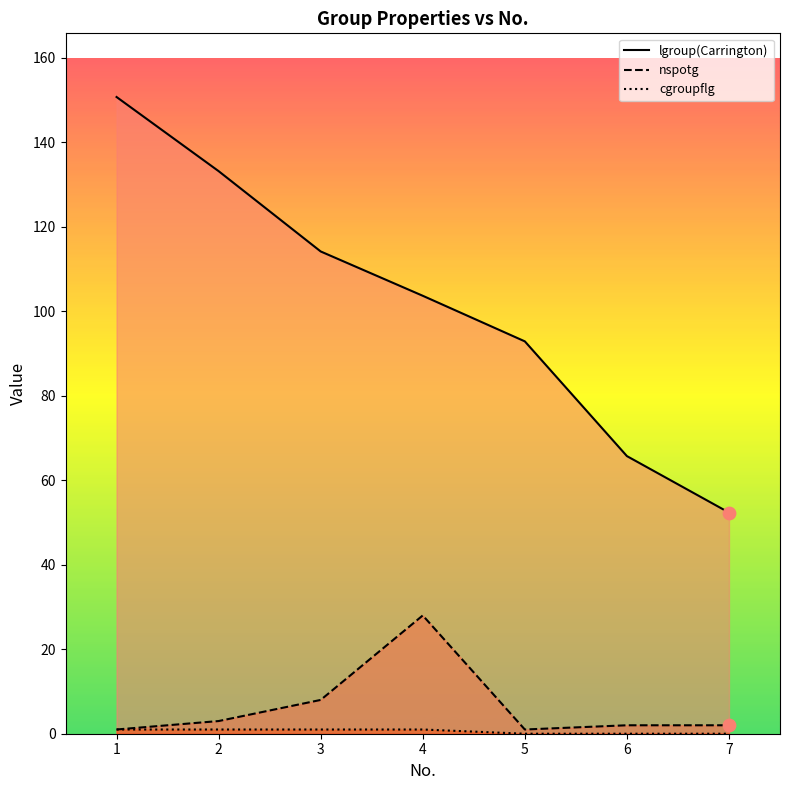

Which series contains the lowest Y value?

cgroupflg